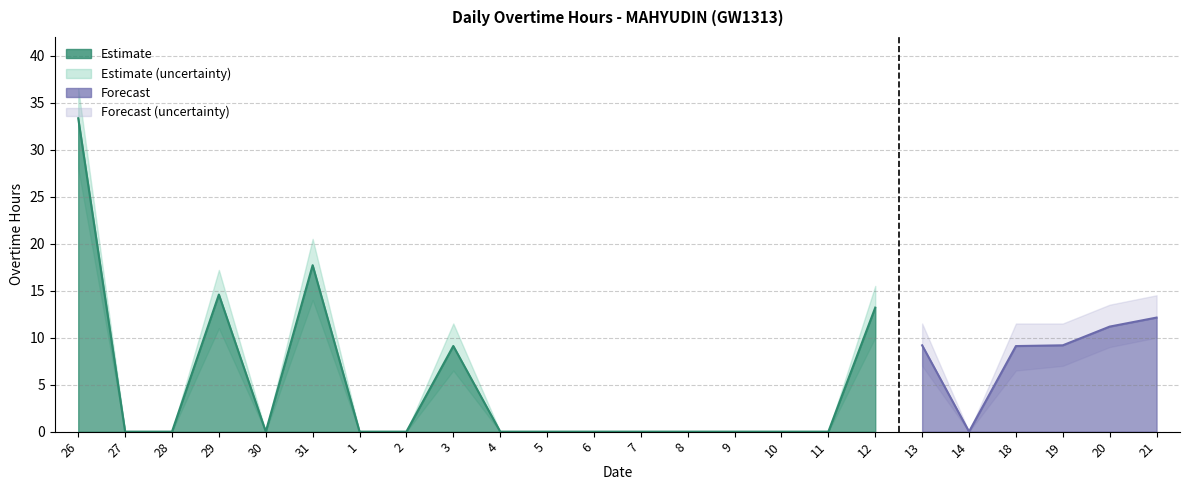

What is the maximum value shown in the chart?

33.3